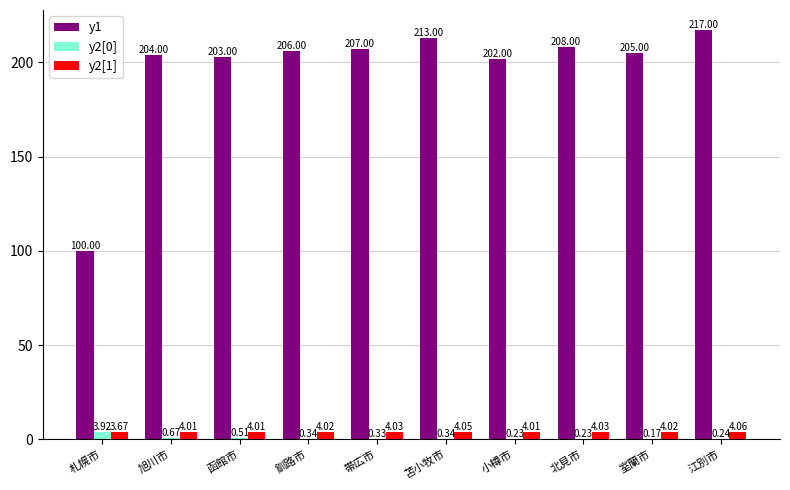

What is the total value across all series at 苫小牧市?

217.4